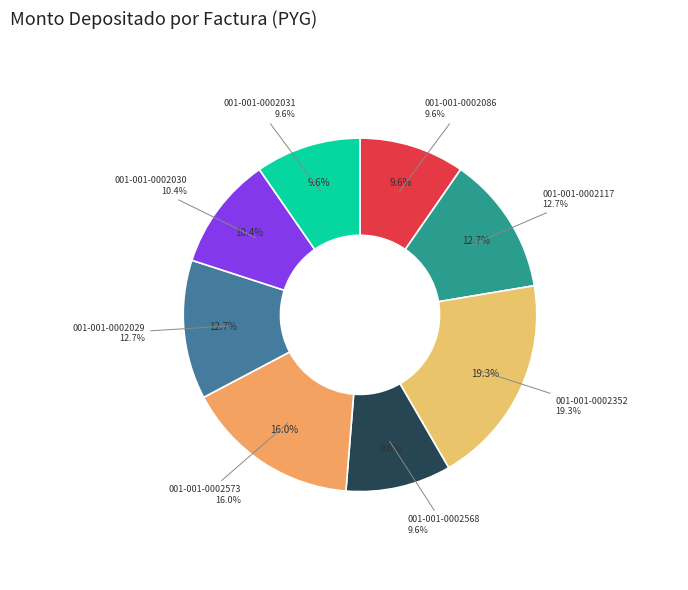

Does 001-001-0002352 account for over 50% of the chart?

No